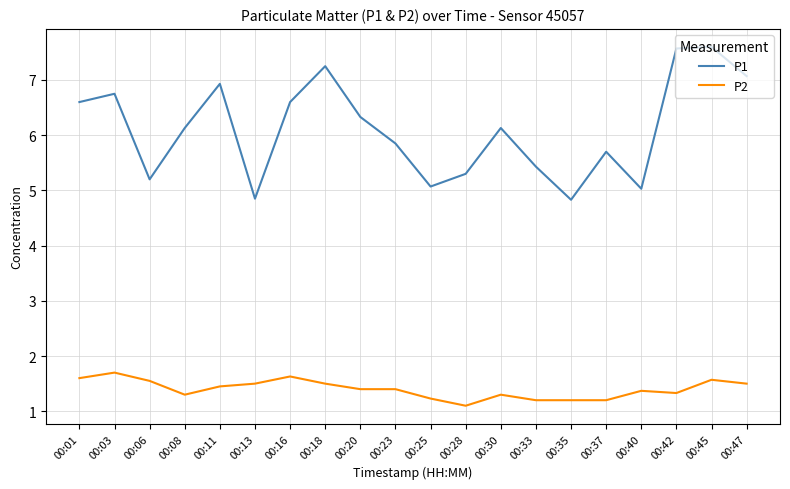

Is the value of P2 at 00:45 greater than the value of P1 at 00:06?

No